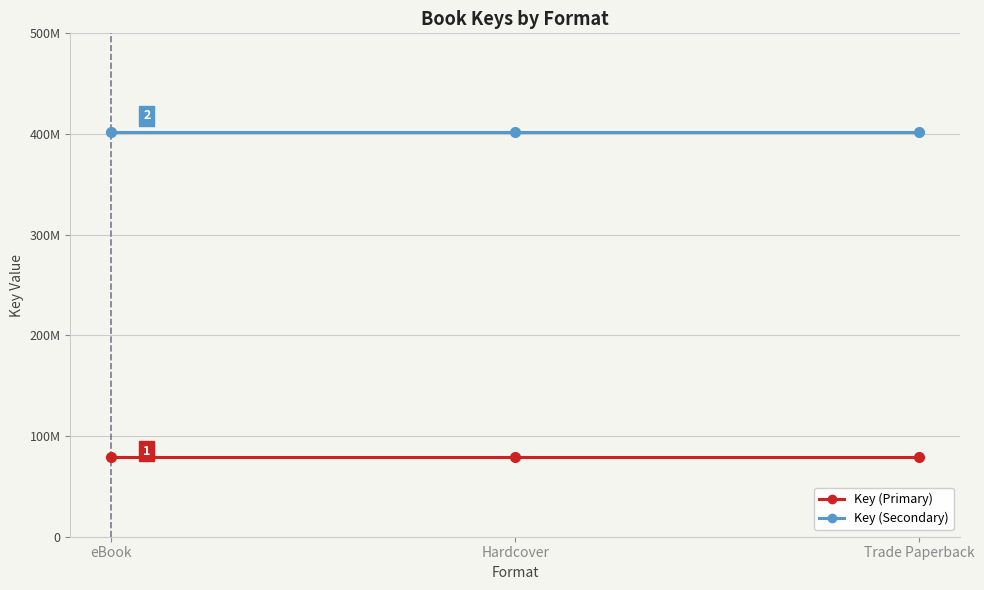

What position from the right is Trade Paperback?

1